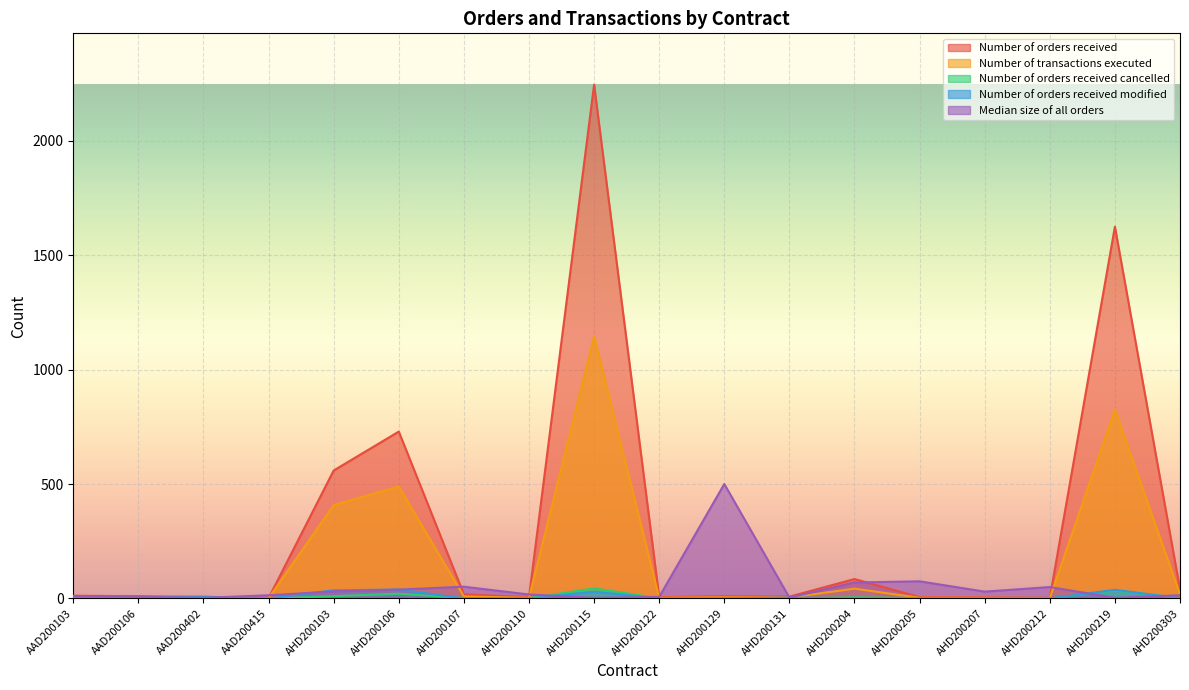

At which label does Number of orders received cancelled first exceed 2?

AHD200103